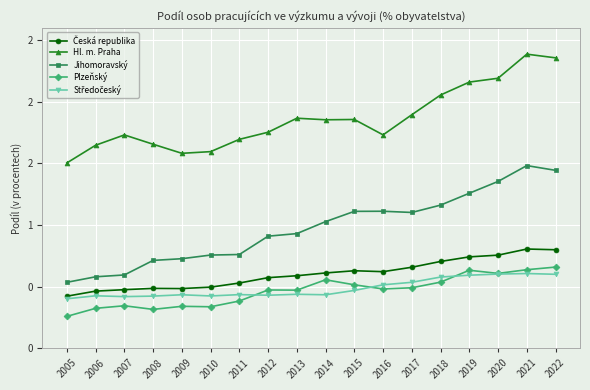

Which has a higher value, 2012 or 2021?

2021